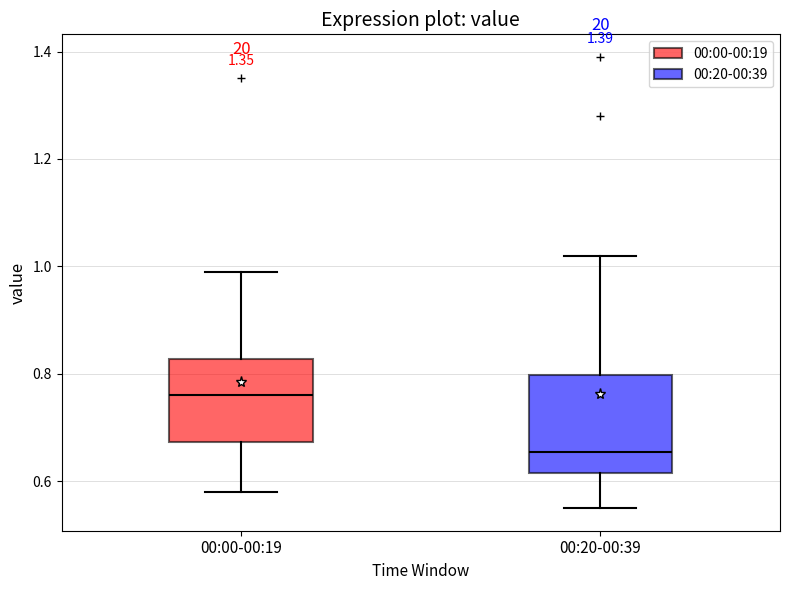

Reading left to right, transcribe this box plot: for each box, give where its median line is, the range the box spans, and where its two whiskers end, as read against the y-axis. The values are not printed on the chart, so give them approximately, as read against the axis.

00:00-00:19: median 0.76, box 0.68 to 0.82, whiskers 0.58 to 1.00
00:20-00:39: median 0.66, box 0.62 to 0.80, whiskers 0.56 to 1.02